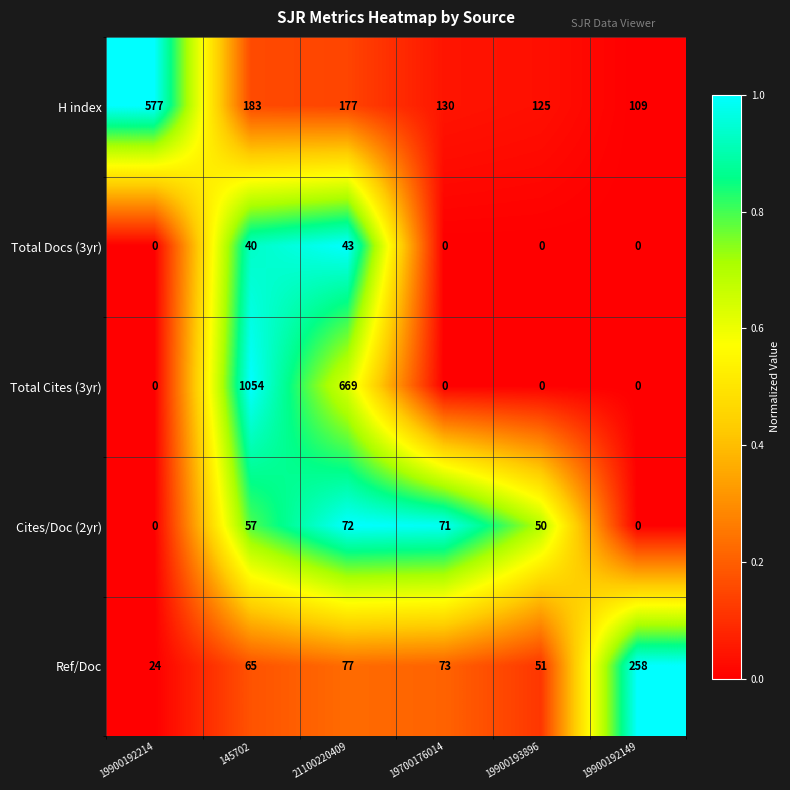

Which series has the largest total across all categories?

Total Cites (3yr)